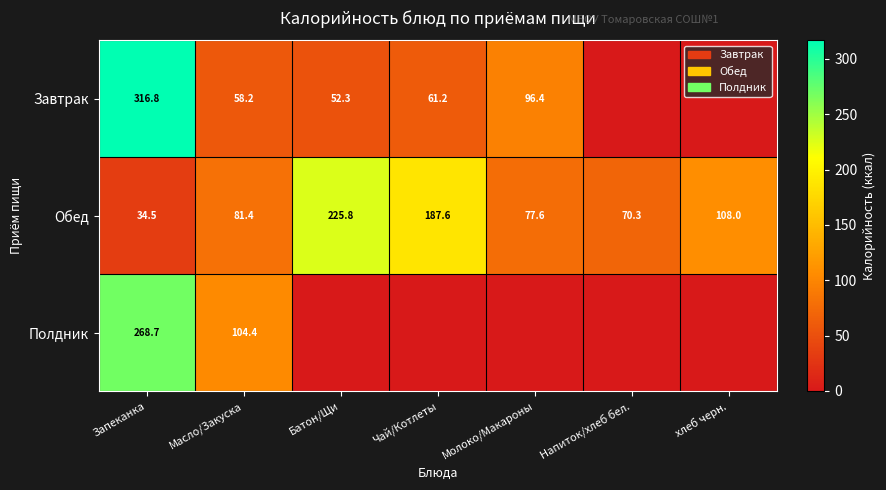

What is the total value across all series at Запеканка?

620.0